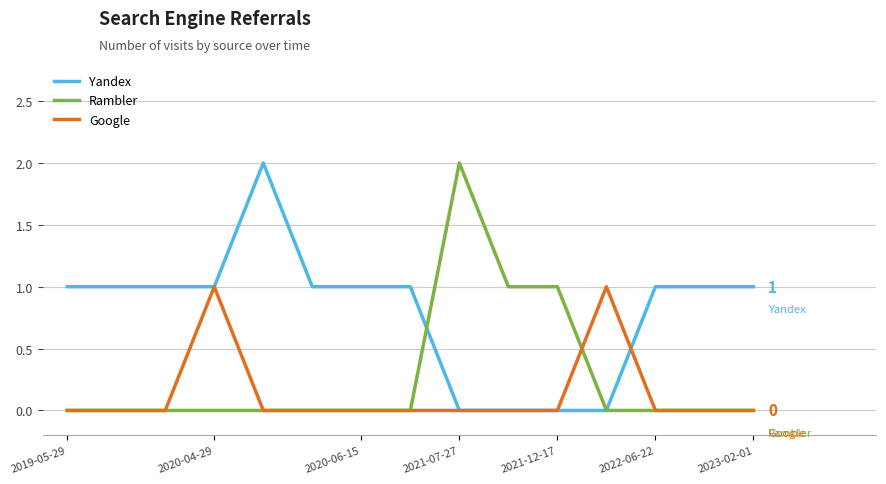

List the series in order of their overall mean, lowest first.

Google, Rambler, Yandex